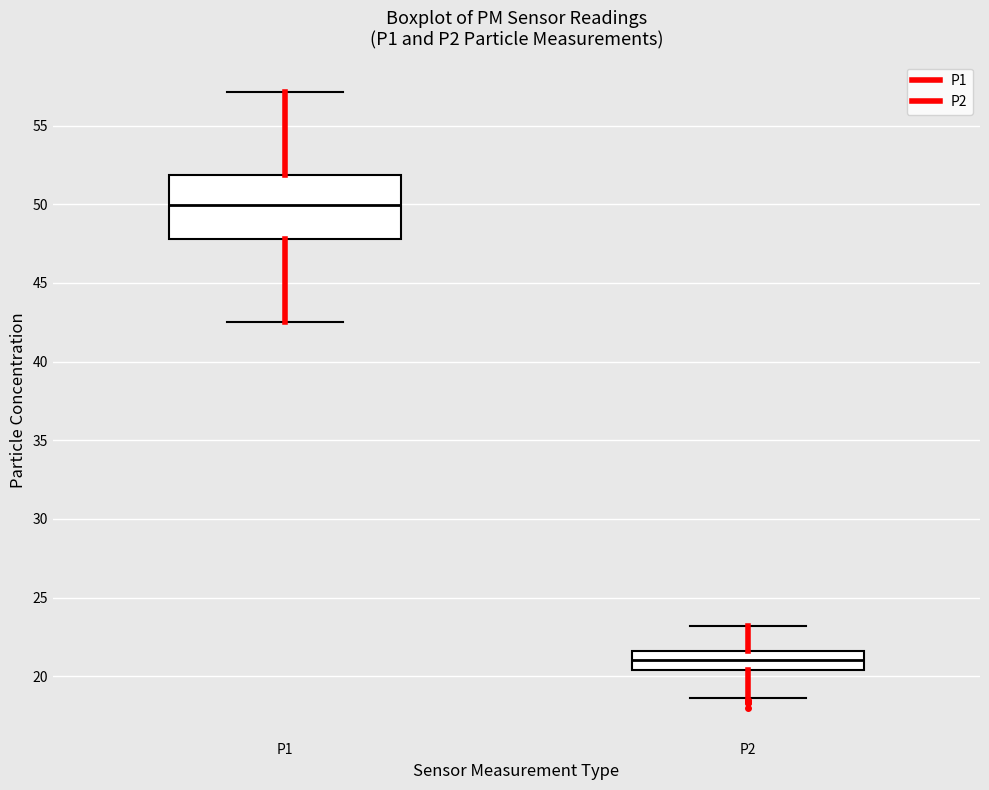

Where does the lower whisker of the box for P2 end on the y-axis? The values are not printed on the chart, so give them approximately, as read against the axis.

18.5